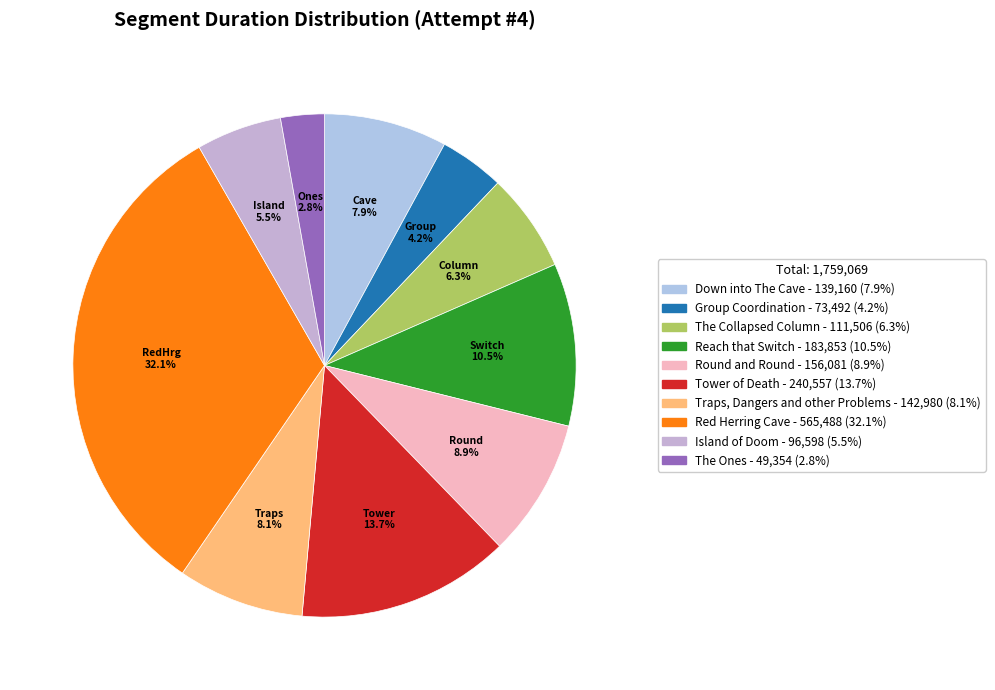

Does any single category account for the majority?

No